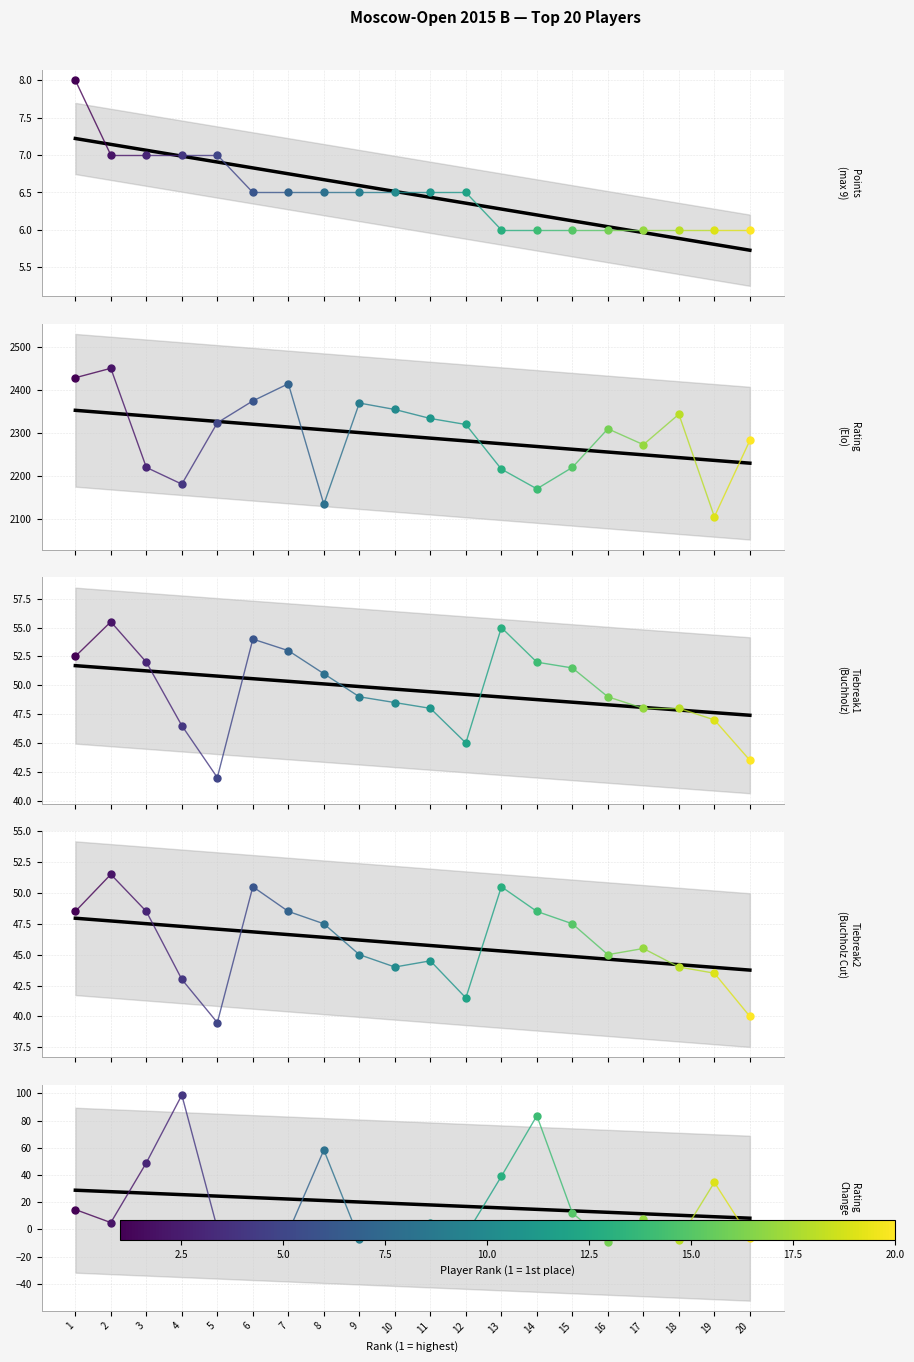

Count the number of data series in this chart.

1